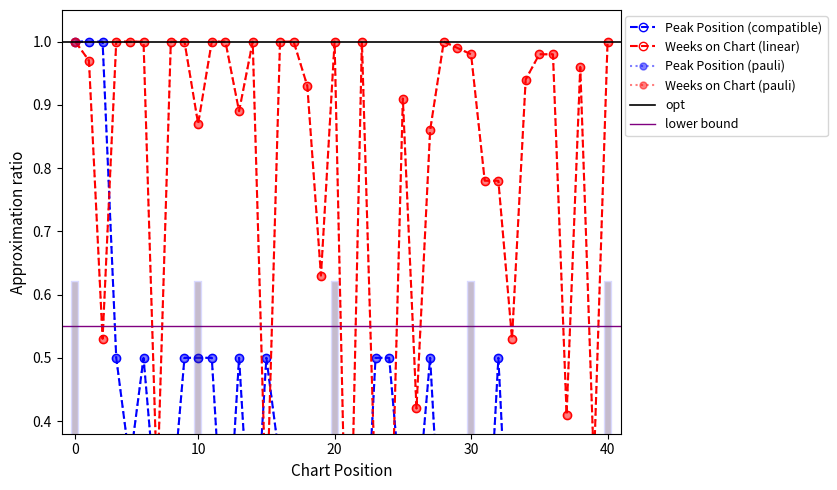

The chart shows a value of 0.5 at 33. True or false?

True